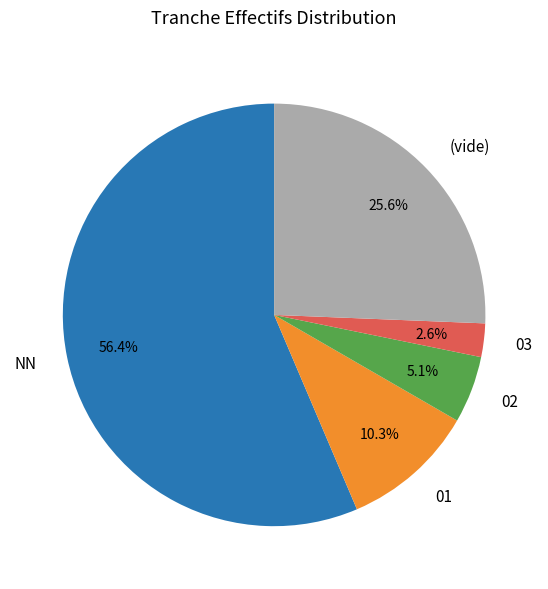

What percentage do 03 and NN together represent?

59.0%